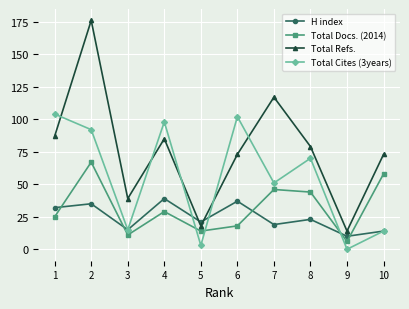

How many data points in H index are less than 23?

5